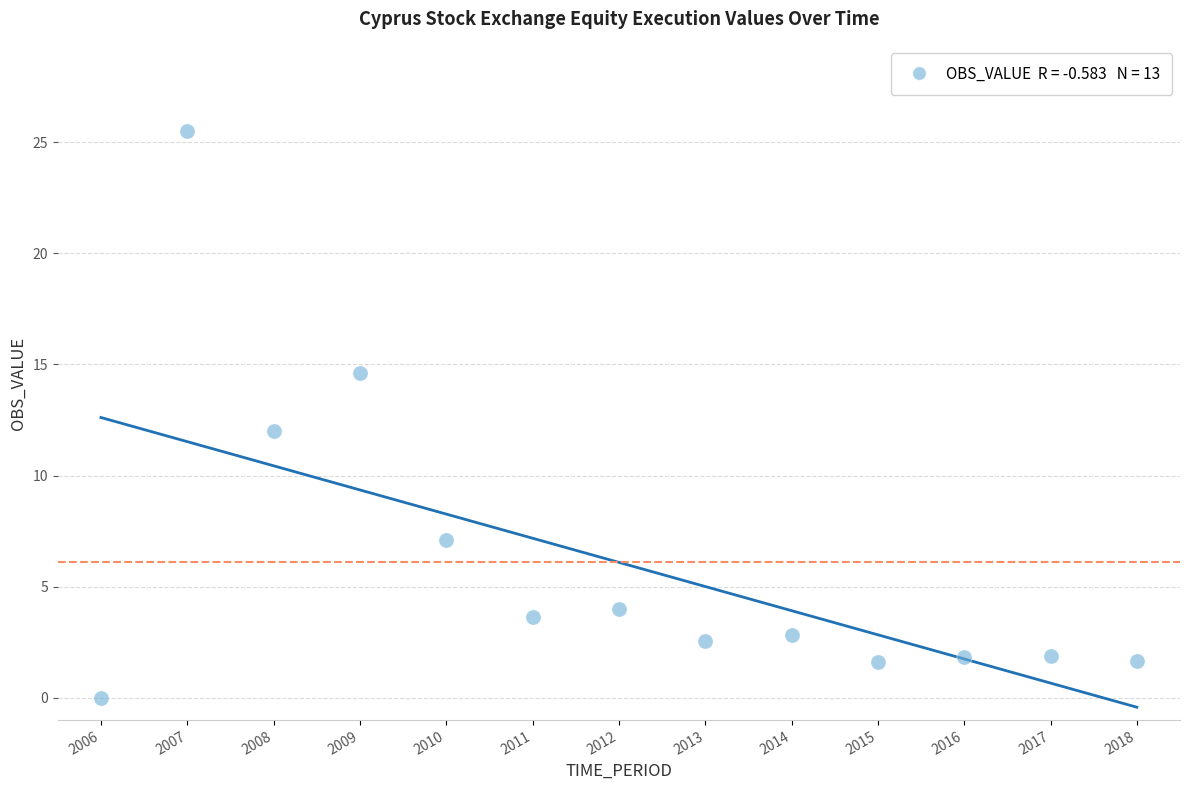

What is the range of X values (max minus min)?

12.0